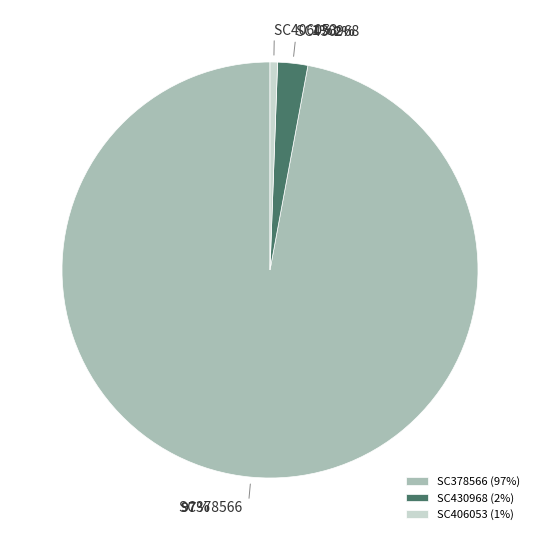

What percentage is the SC378566 slice, to the nearest percent?

97%